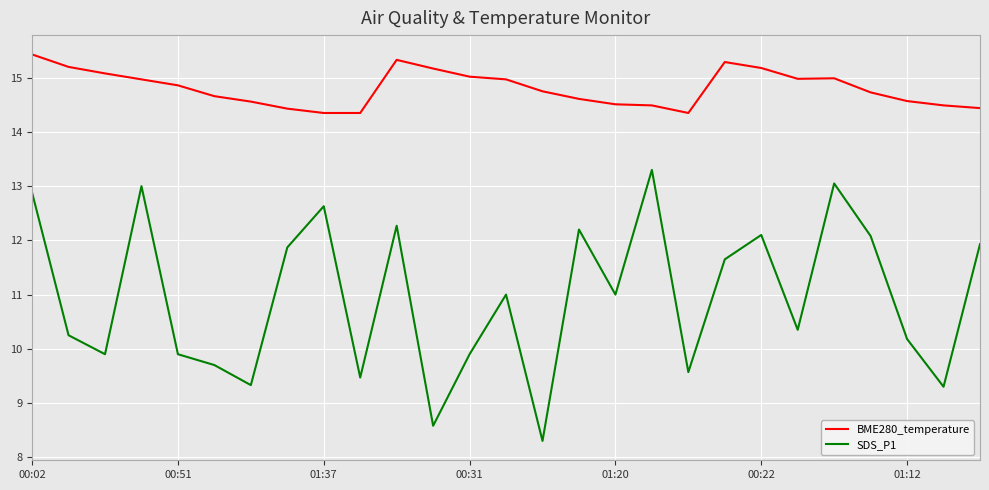

True or false: SDS_P1 and BME280_temperature intersect in this chart.

False